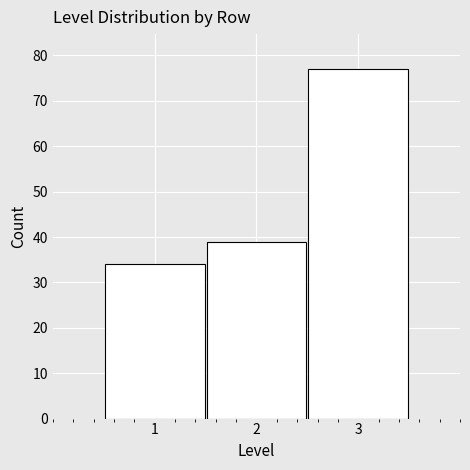

Reading left to right, list every bar in this chart as the range it spans on the x-axis followed by its height. The values are not printed on the chart, so give them approximately, as read against the axis.

0.5 to 1.5: 34
1.5 to 2.5: 39
2.5 to 3.5: 77